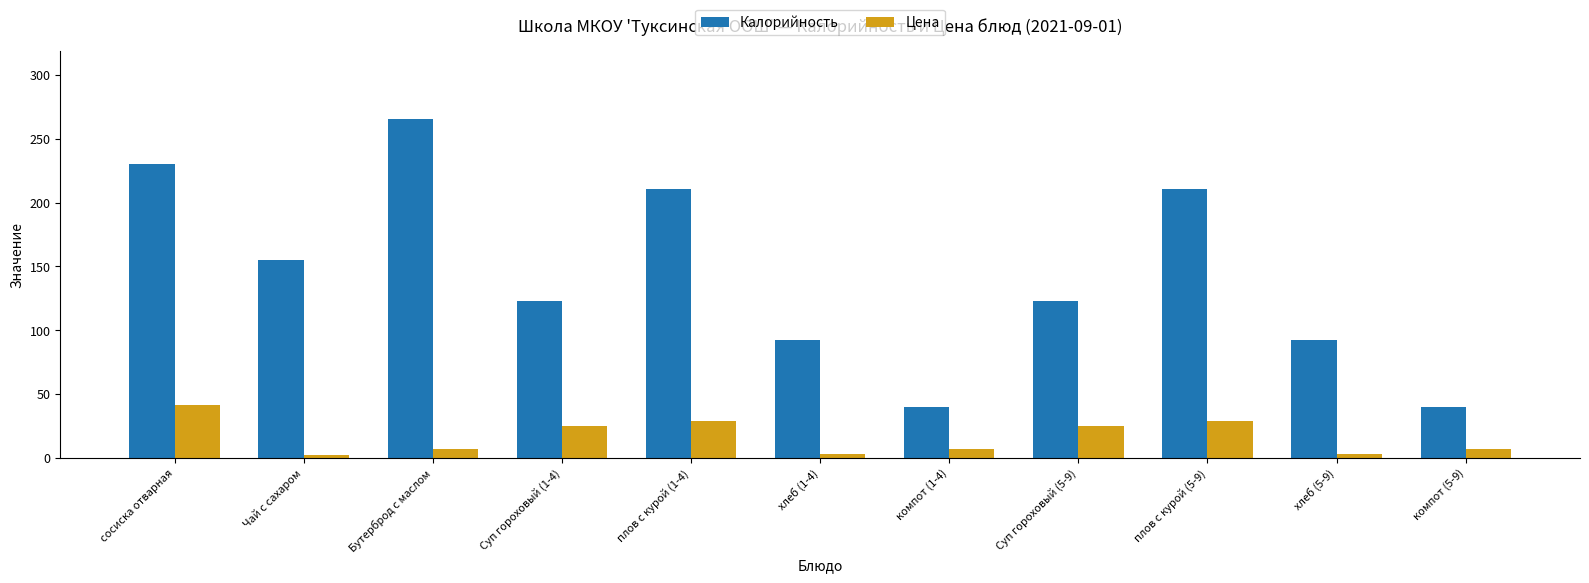

List the series in order of their peak value, lowest first.

Цена, Калорийность